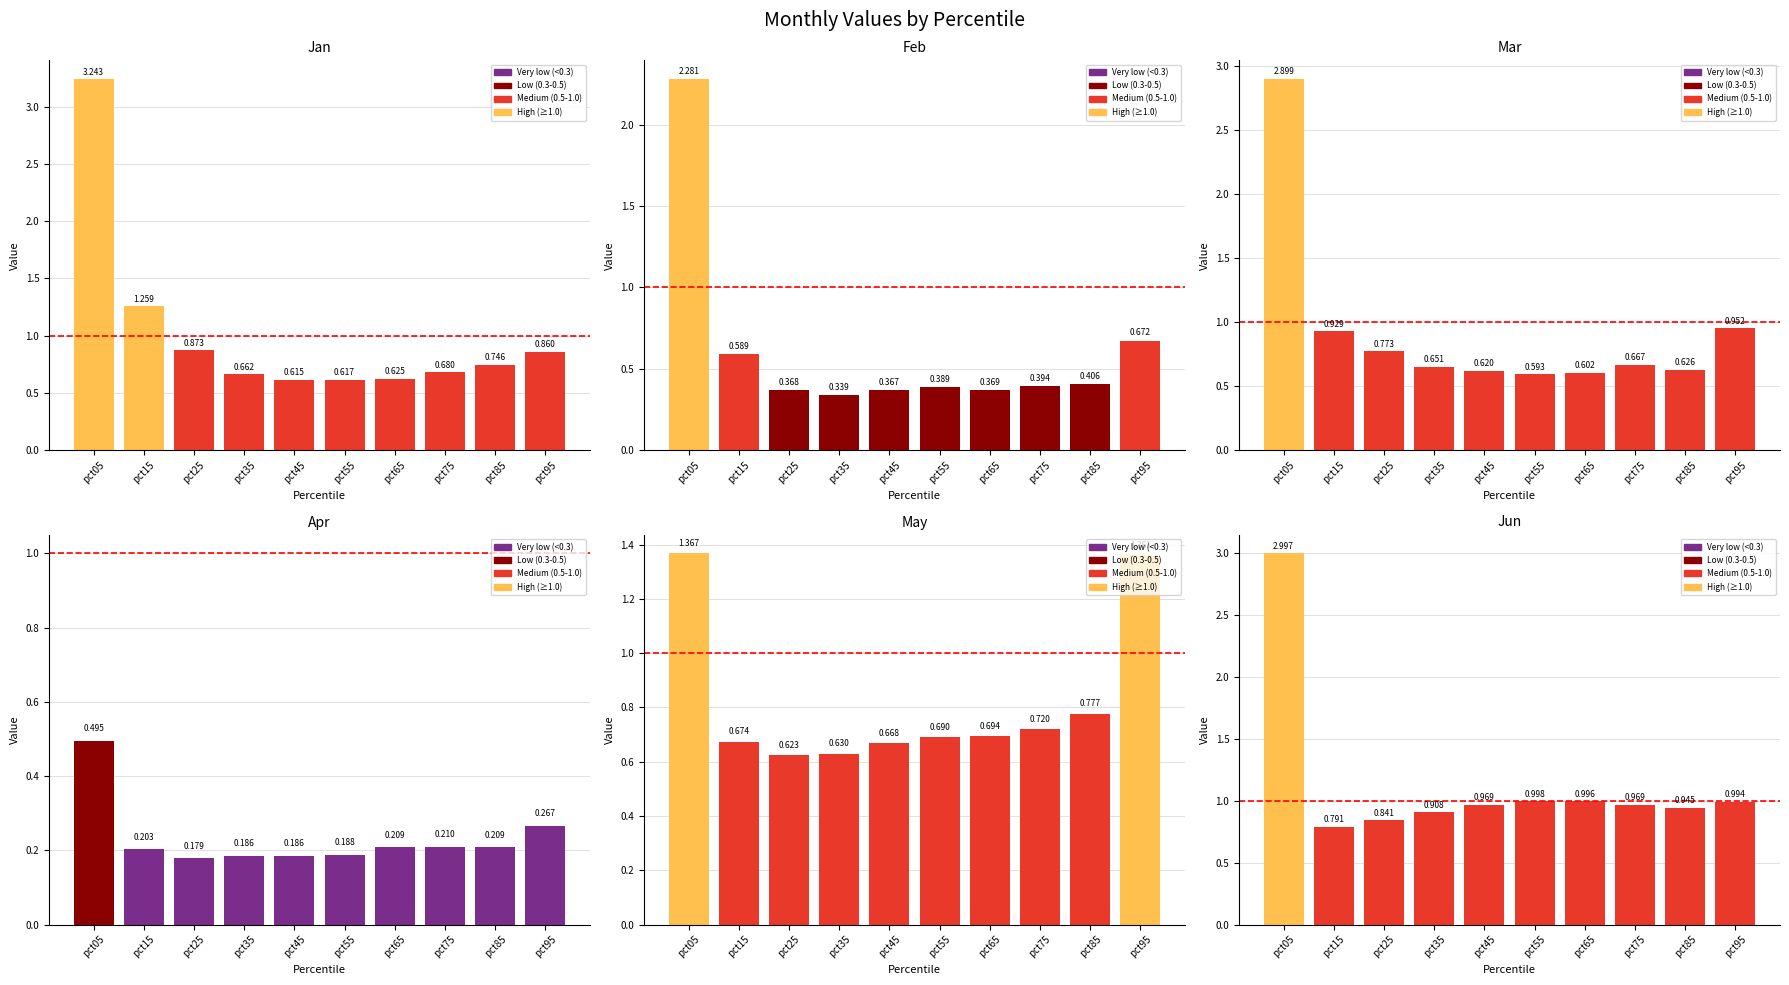

At which label is Mar closest to 1?

pct95